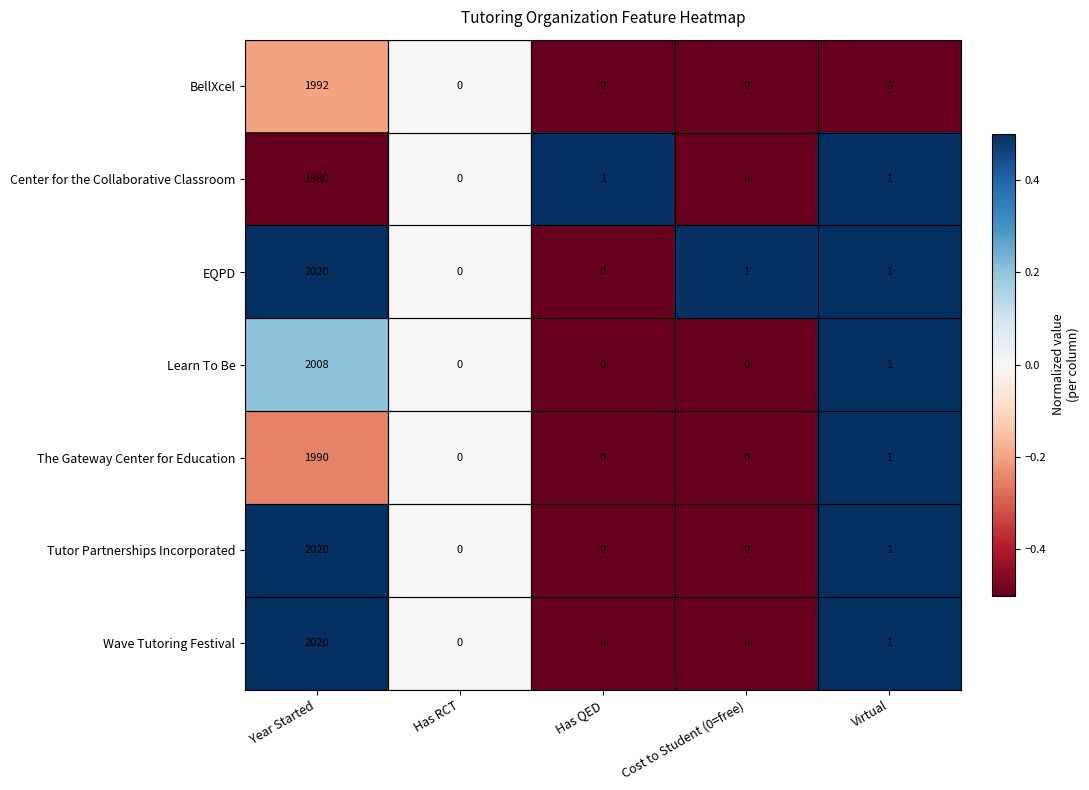

Which series has the largest total across all categories?

EQPD